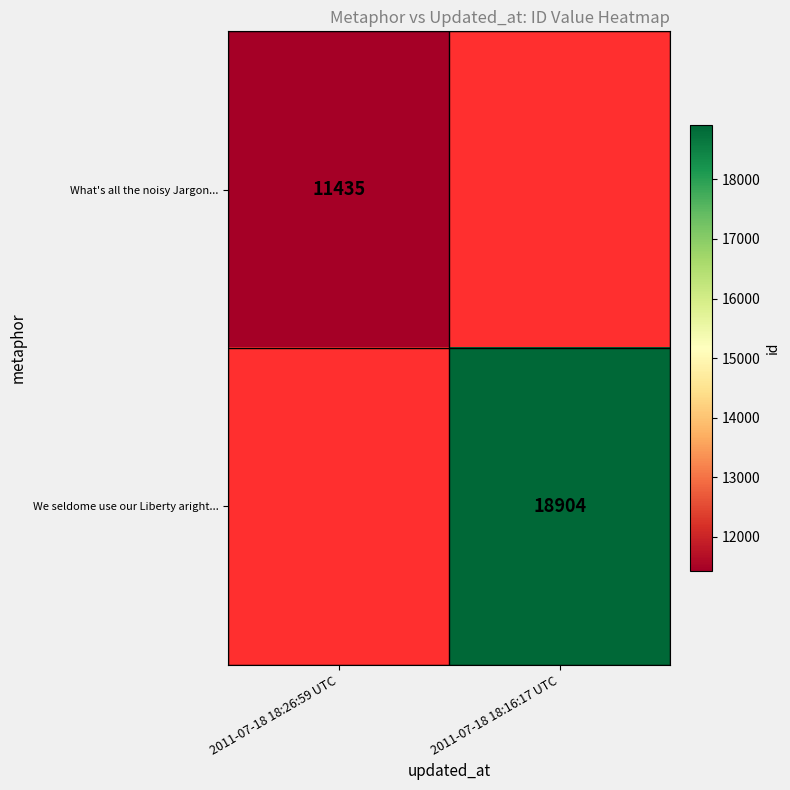

Is the value of We seldome use our Liberty aright... at 2011-07-18 18:16:17 UTC greater than the value of What's all the noisy Jargon... at 2011-07-18 18:26:59 UTC?

Yes